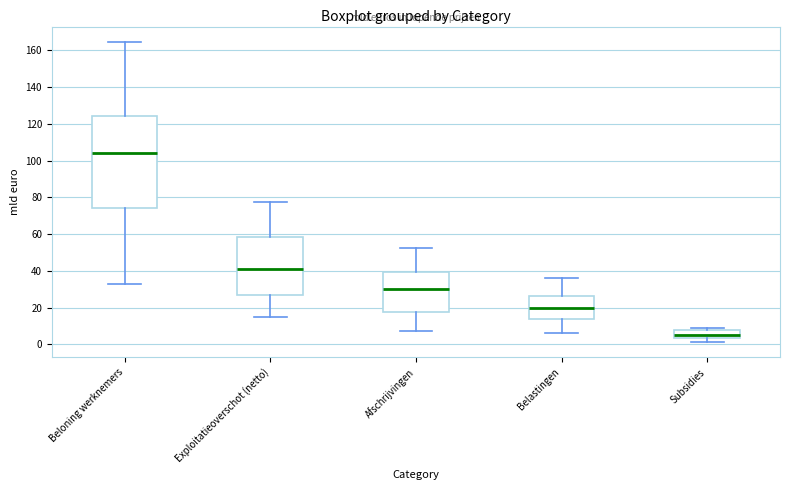

Comparing the boxes themselves (not the whiskers), which one is the tallest?

Beloning werknemers